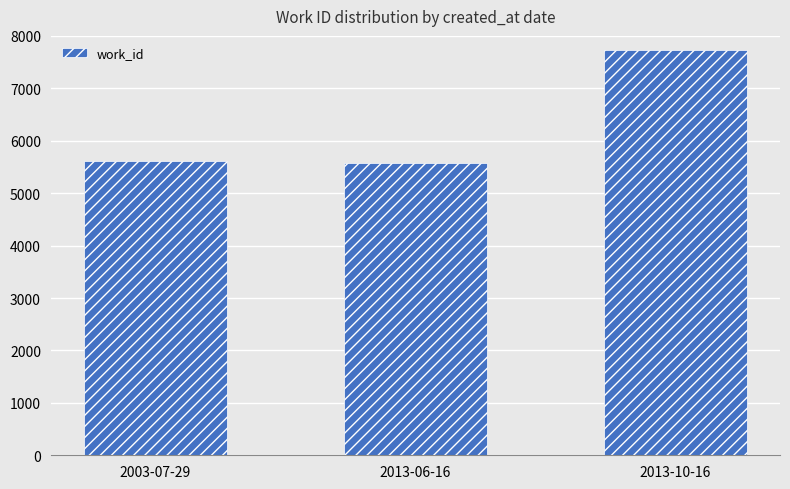

Approximately how many times larger is the value at 2013-10-16 compared to 2003-07-29?

1.4